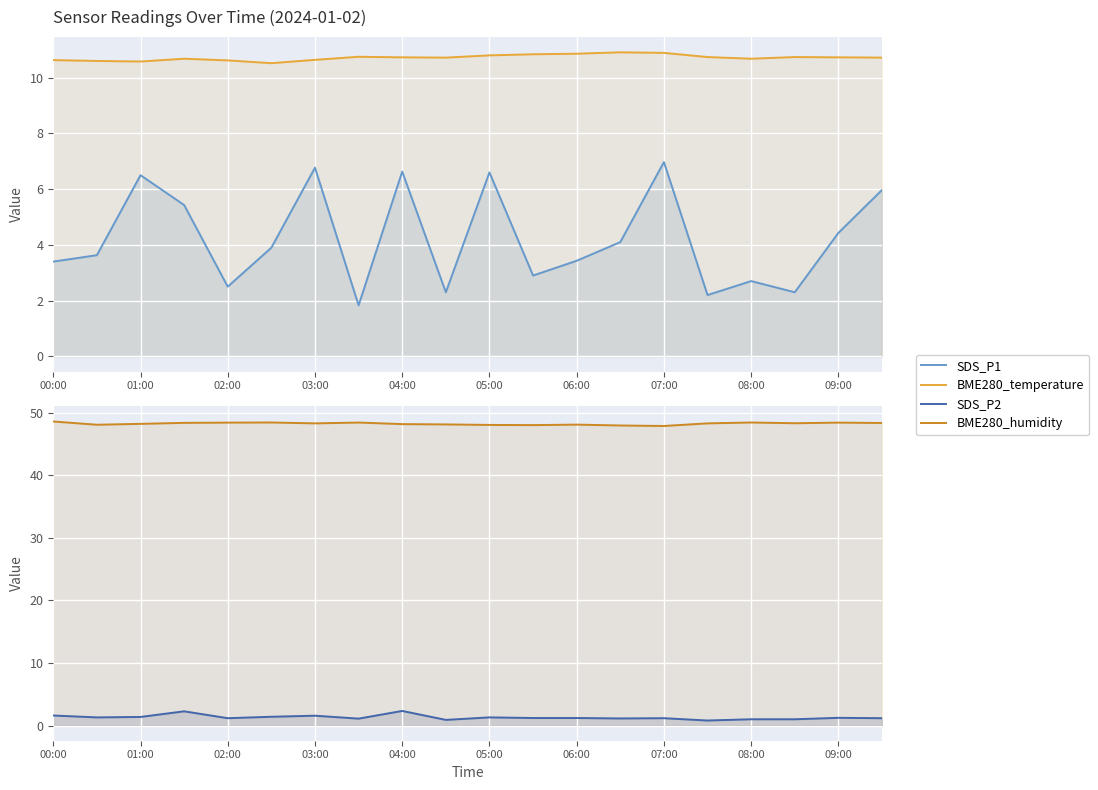

What is the difference between the BME280_humidity values at 18 and 19?

0.1